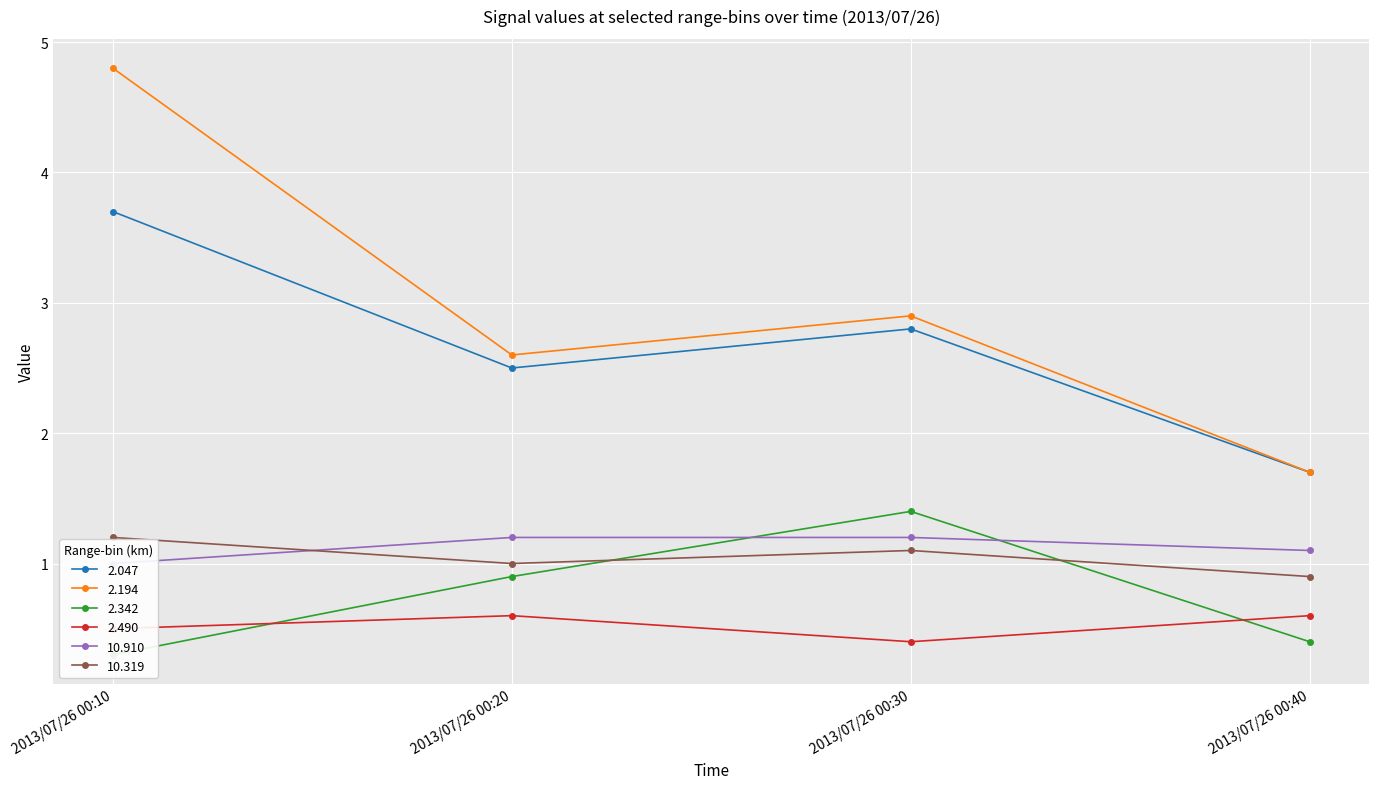

Reading left to right, list all the values displayed in this chart.

2.047: 3.7	2.5	2.8	1.7
2.194: 4.8	2.6	2.9	1.7
2.342: 0.3	0.9	1.4	0.4
2.490: 0.5	0.6	0.4	0.6
10.910: 1.0	1.2	1.2	1.1
10.319: 1.2	1.0	1.1	0.9